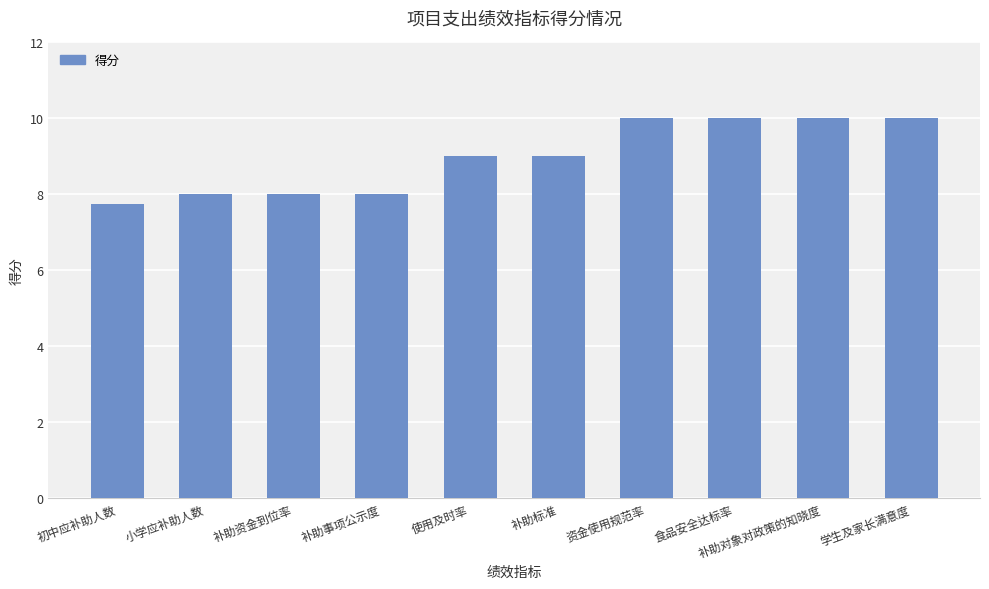

How many categories are shown in the chart?

10